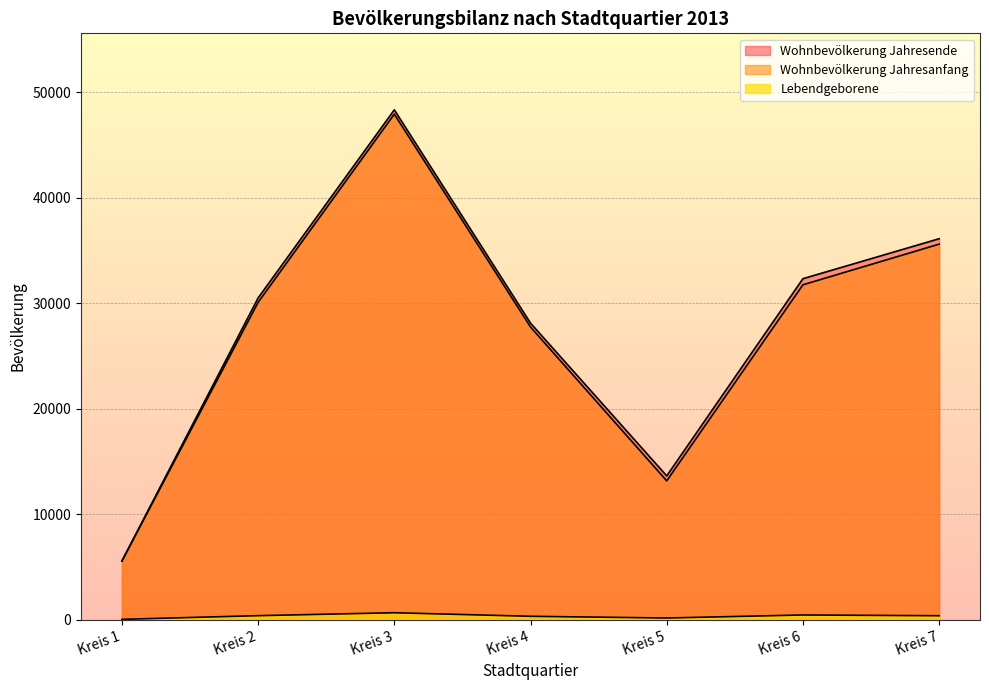

What is the spread (max minus min) of values at Kreis 2?

30114